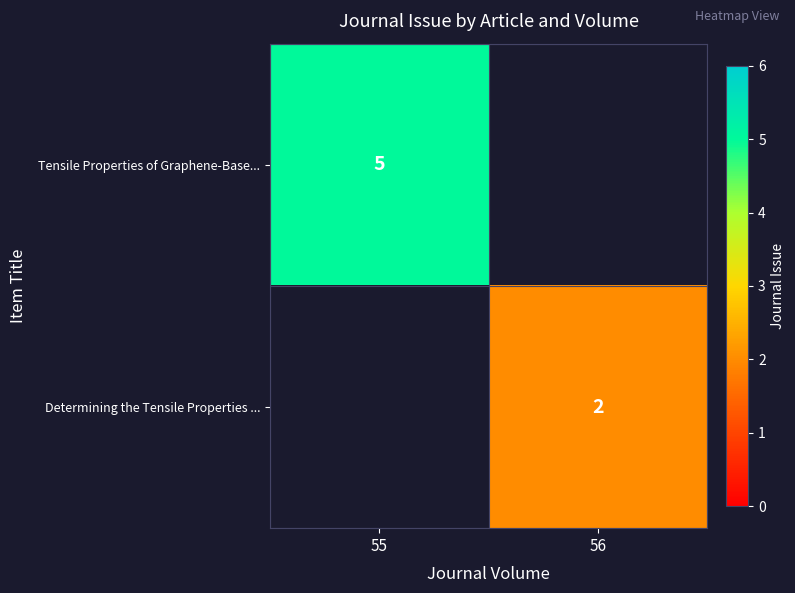

True or false: Tensile Properties of Graphene-Base... has a value of 5 at 55.

True